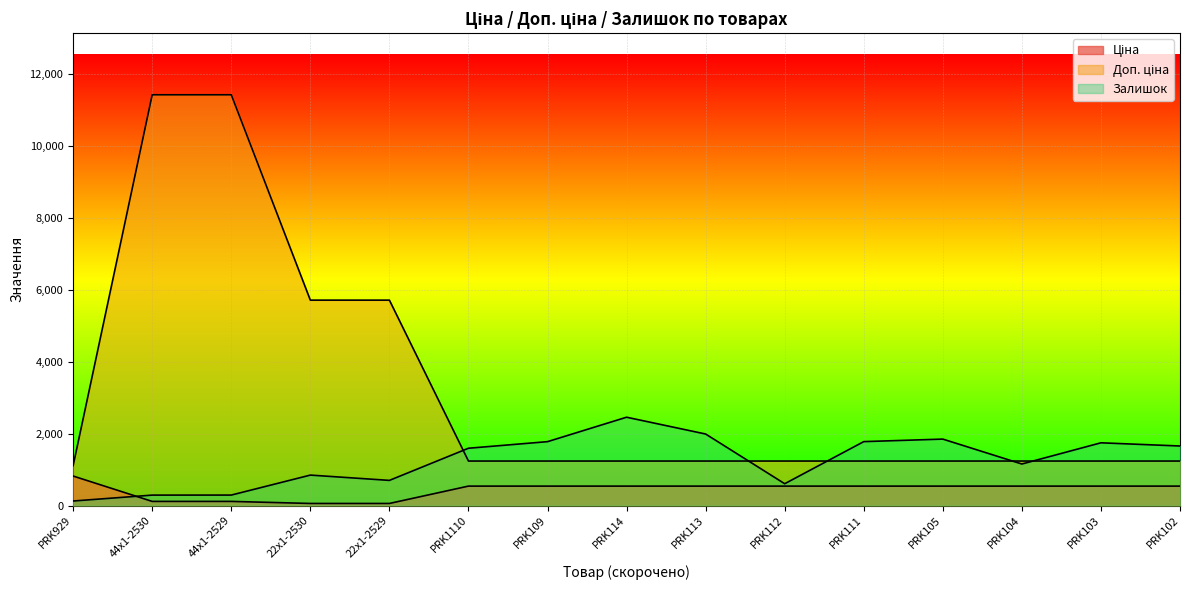

What is the label of the 10th point from the right?

PRK1110